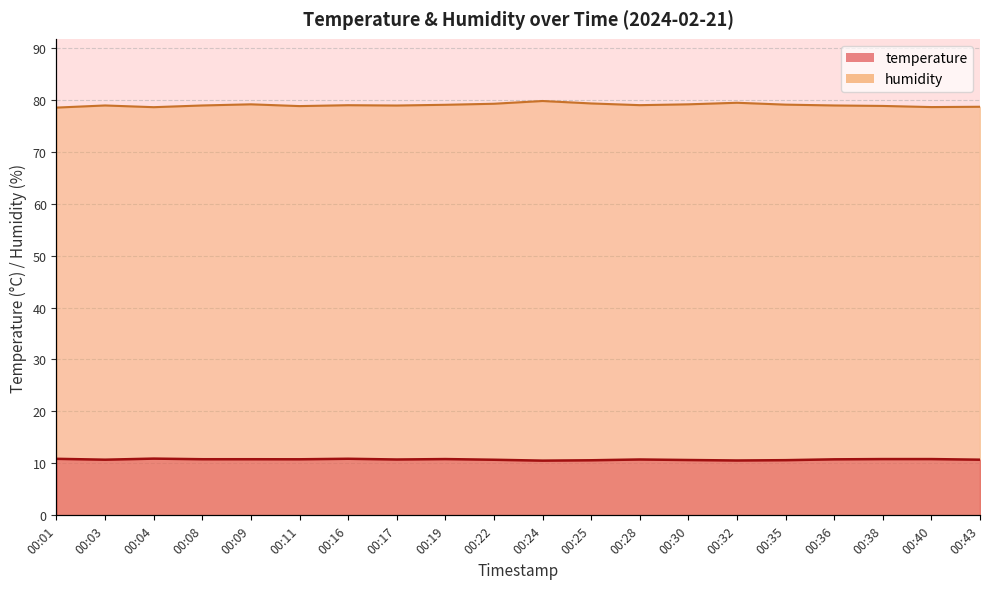

Reading left to right, transcribe all the data shown in this chart.

temperature: 10.9	10.7	10.9	10.8	10.8	10.8	10.9	10.8	10.8	10.7	10.5	10.6	10.8	10.7	10.6	10.6	10.8	10.8	10.8	10.7
humidity: 78.5	78.9	78.6	78.9	79.1	78.8	78.9	78.9	79.0	79.2	79.8	79.3	79.0	79.1	79.4	79.0	78.9	78.8	78.6	78.6